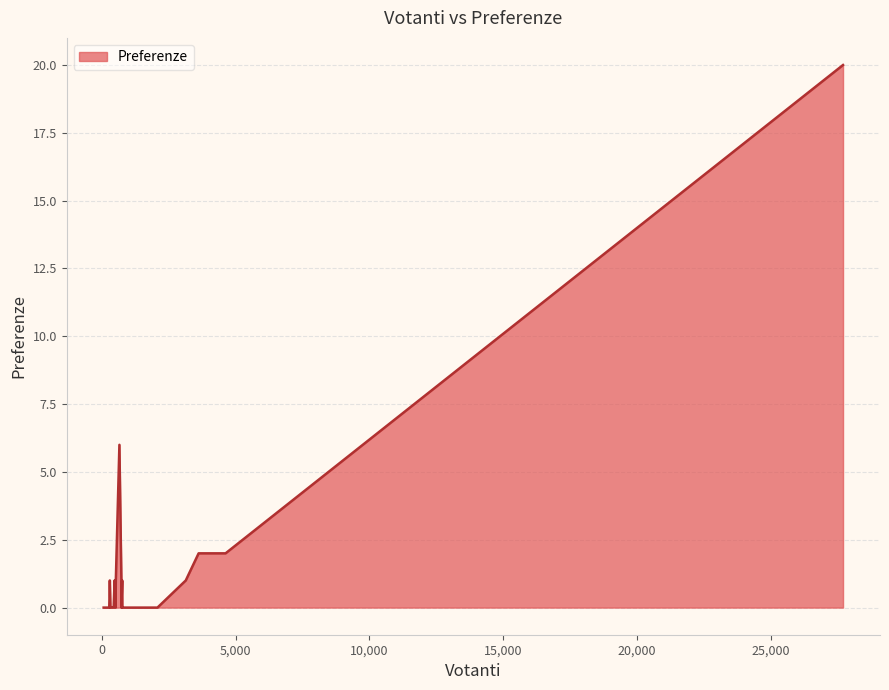

What is the difference between the maximum and minimum values?

20